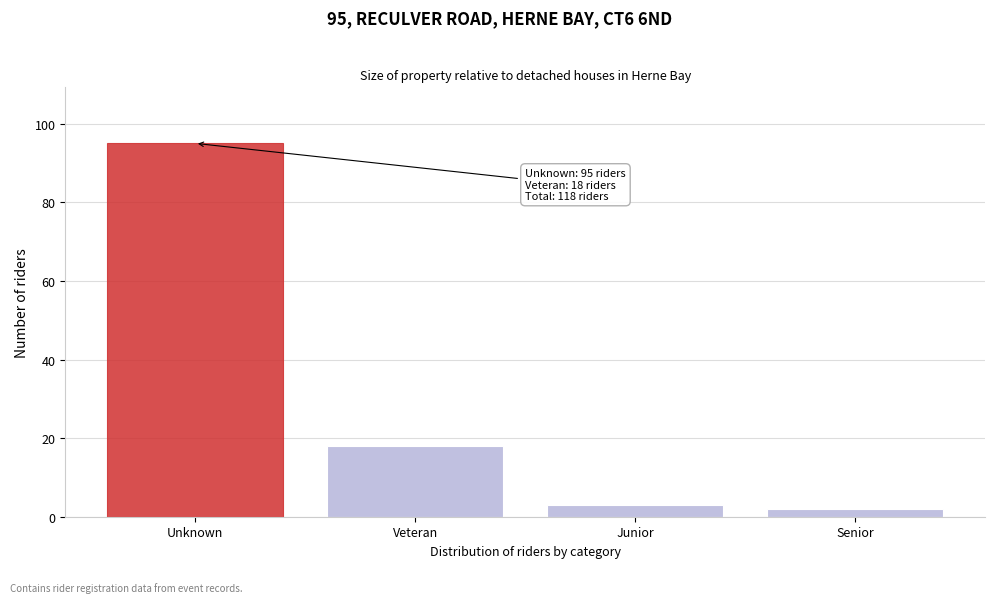

Reading left to right, transcribe all the data shown in this chart.

95	18	3	2